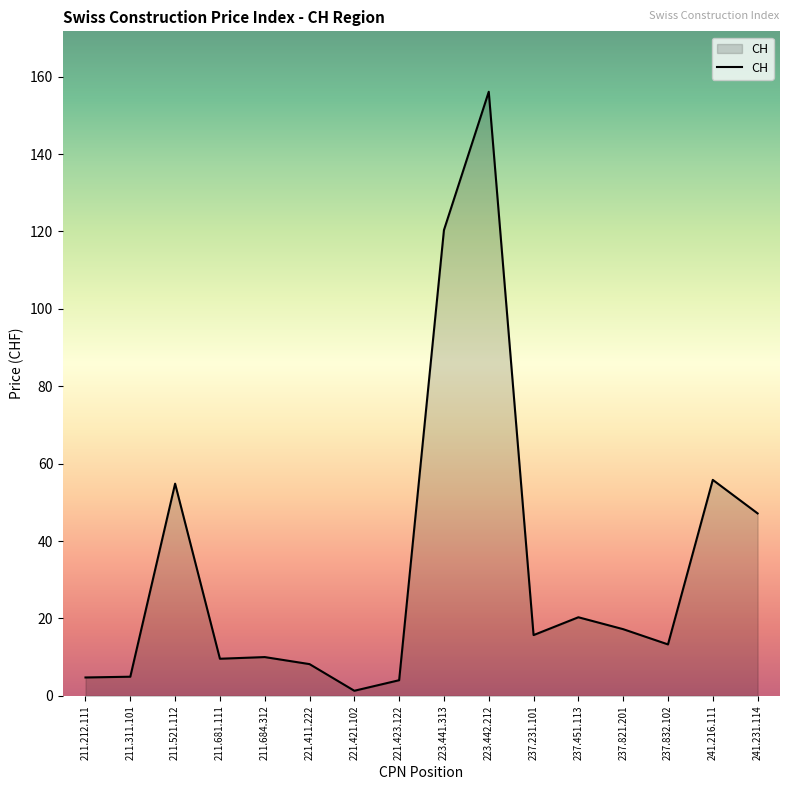

Where is the first local maximum?

211.521.112